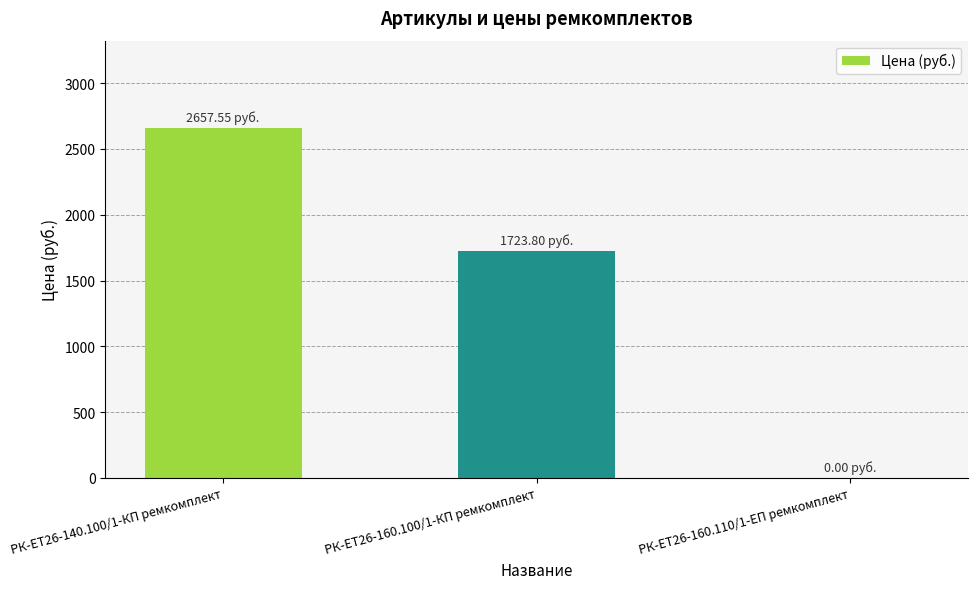

What is the change in value from РК-ЕТ26-160.100/1-КП ремкомплект to РК-ЕТ26-160.110/1-ЕП ремкомплект?

-1723.8